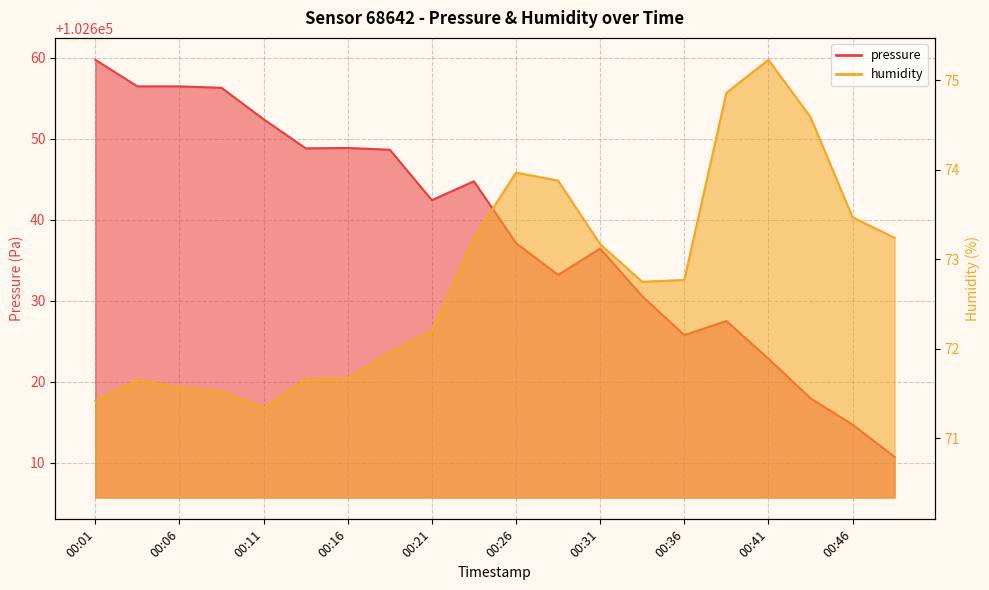

What is the difference between the pressure values at 00:09 and 00:46?

41.6